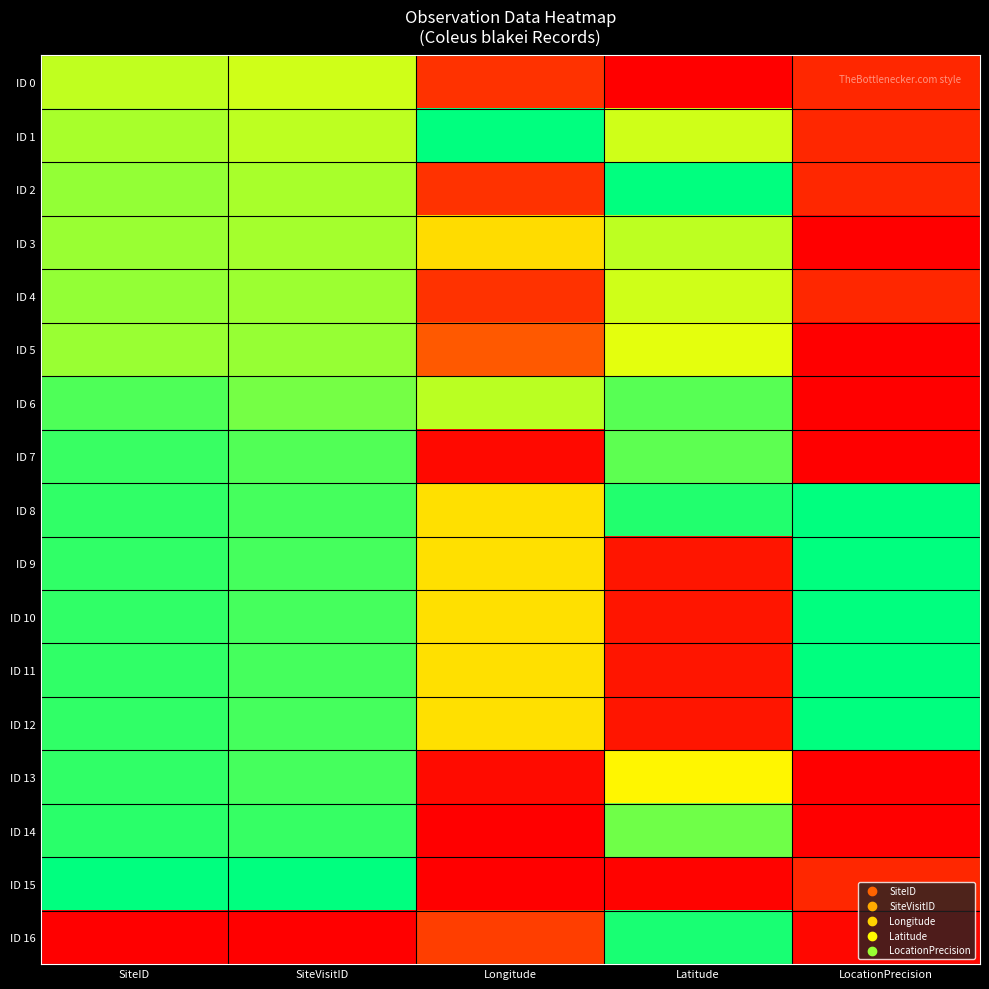

List the series in order of their peak value, highest first.

ID 1, ID 2, ID 8, ID 9, ID 10, ID 11, ID 12, ID 15, ID 16, ID 14, ID 13, ID 7, ID 6, ID 4, ID 5, ID 3, ID 0